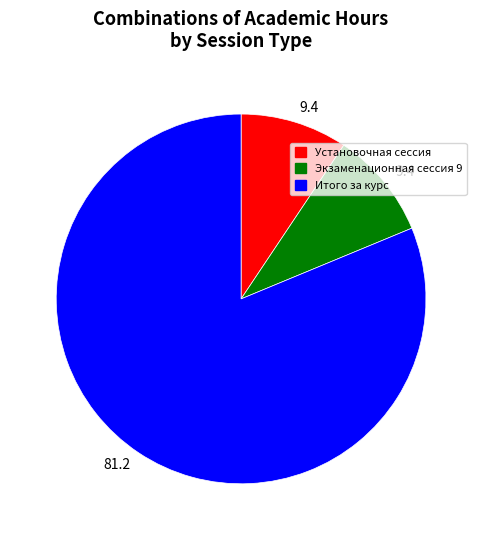

Do Итого за курс and Экзаменационная сессия 9 together represent more than half of the pie?

Yes